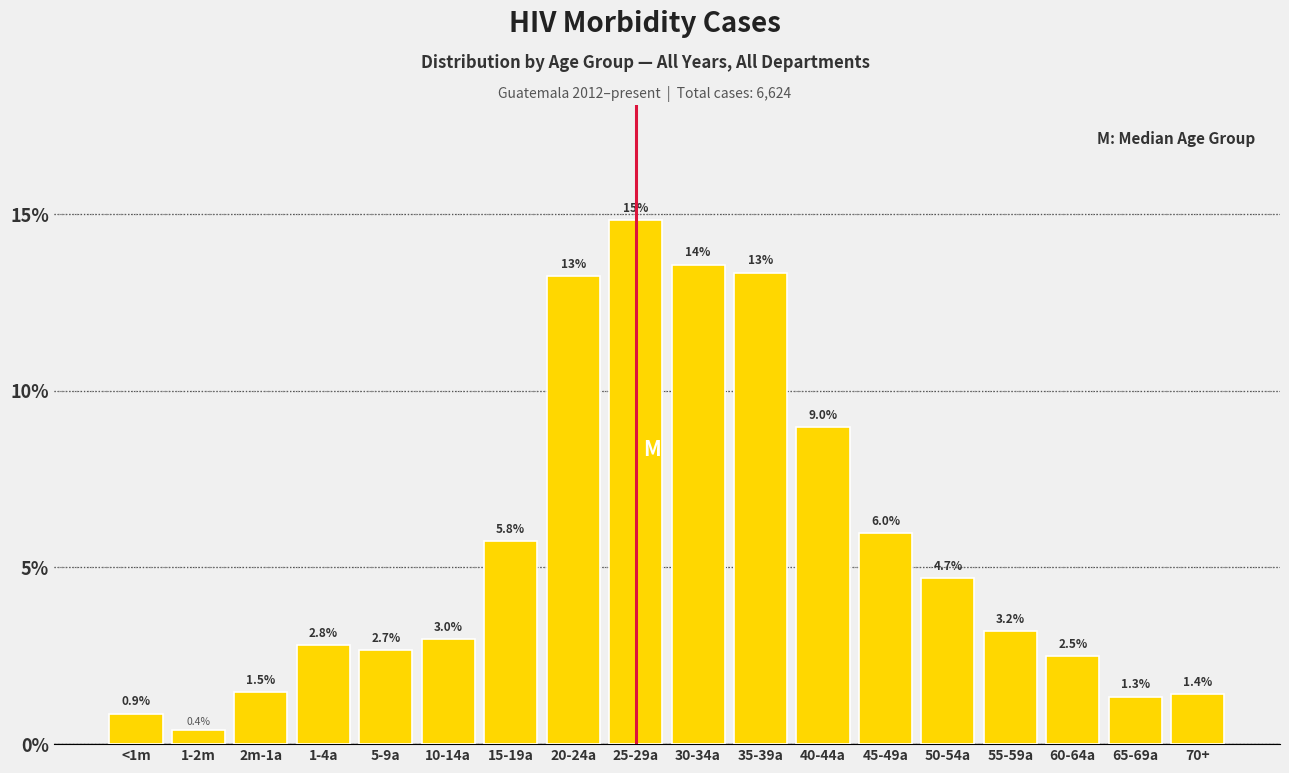

Reading left to right, what are all the values shown in this chart?

0.9	0.4	1.5	2.8	2.7	3.0	5.8	13.2	14.8	13.6	13.3	9.0	6.0	4.7	3.2	2.5	1.3	1.4